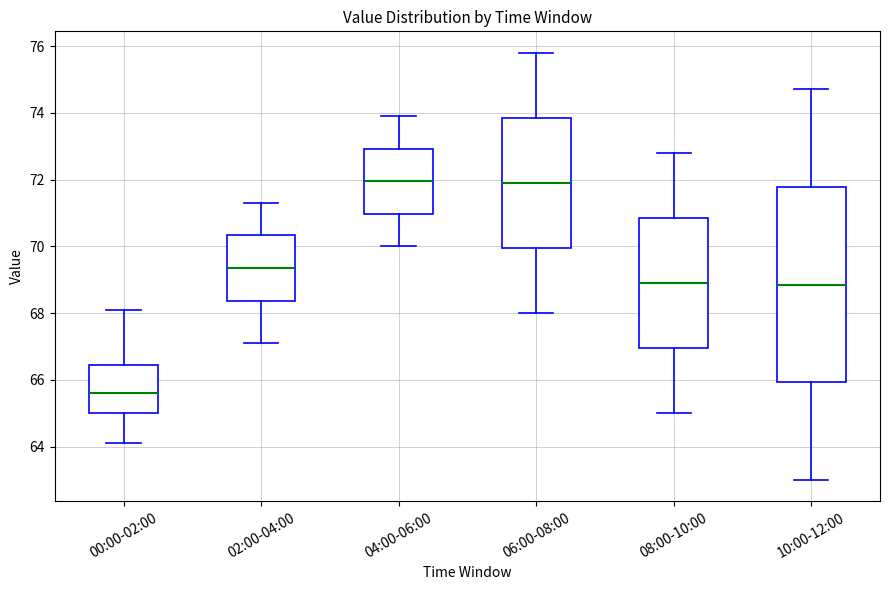

Reading left to right, transcribe this box plot: for each box, give where its median line is, the range the box spans, and where its two whiskers end, as read against the y-axis. The values are not printed on the chart, so give them approximately, as read against the axis.

00:00-02:00: median 65.6, box 65.0 to 66.4, whiskers 64.2 to 68.2
02:00-04:00: median 69.4, box 68.4 to 70.4, whiskers 67.2 to 71.4
04:00-06:00: median 72.0, box 71.0 to 73.0, whiskers 70.0 to 74.0
06:00-08:00: median 72.0, box 70.0 to 73.8, whiskers 68.0 to 75.8
08:00-10:00: median 69.0, box 67.0 to 70.8, whiskers 65.0 to 72.8
10:00-12:00: median 68.8, box 66.0 to 71.8, whiskers 63.0 to 74.8